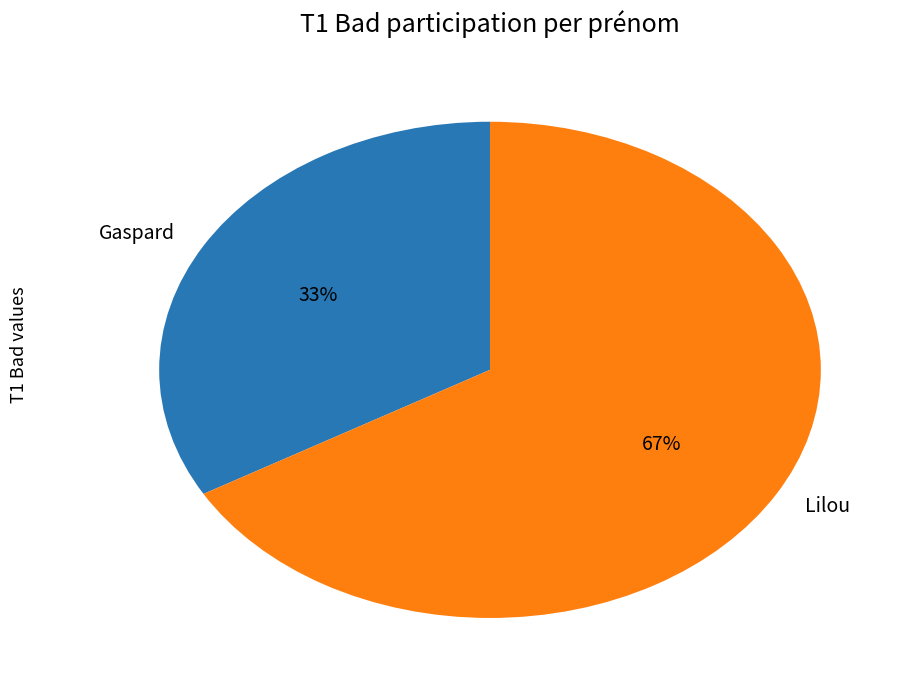

Between Gaspard and Lilou, which is larger?

Lilou